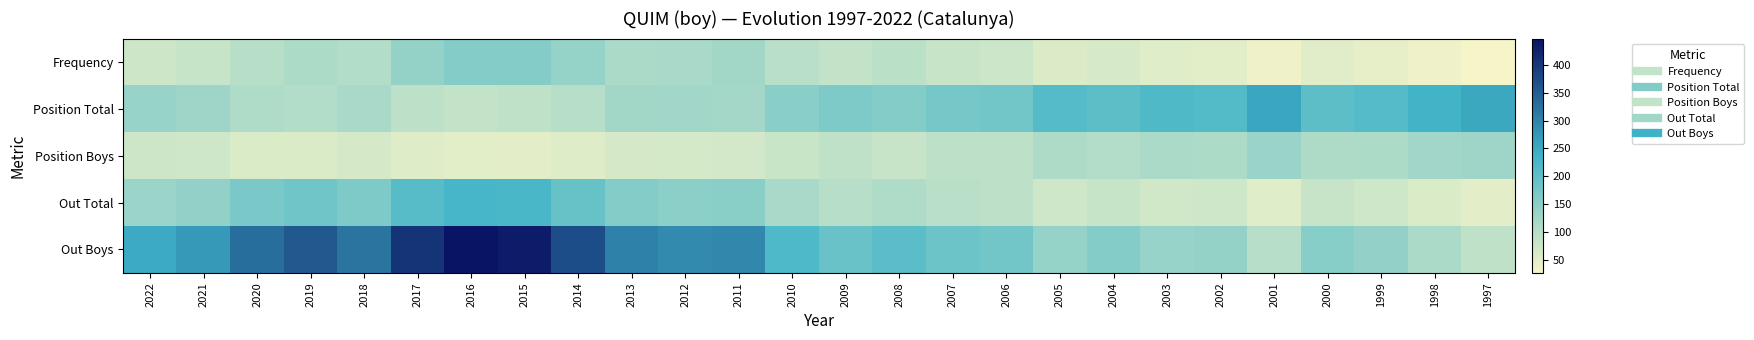

Rank the series at 2007 from lowest to highest value.

Frequency, Position Boys, Out Total, Position Total, Out Boys